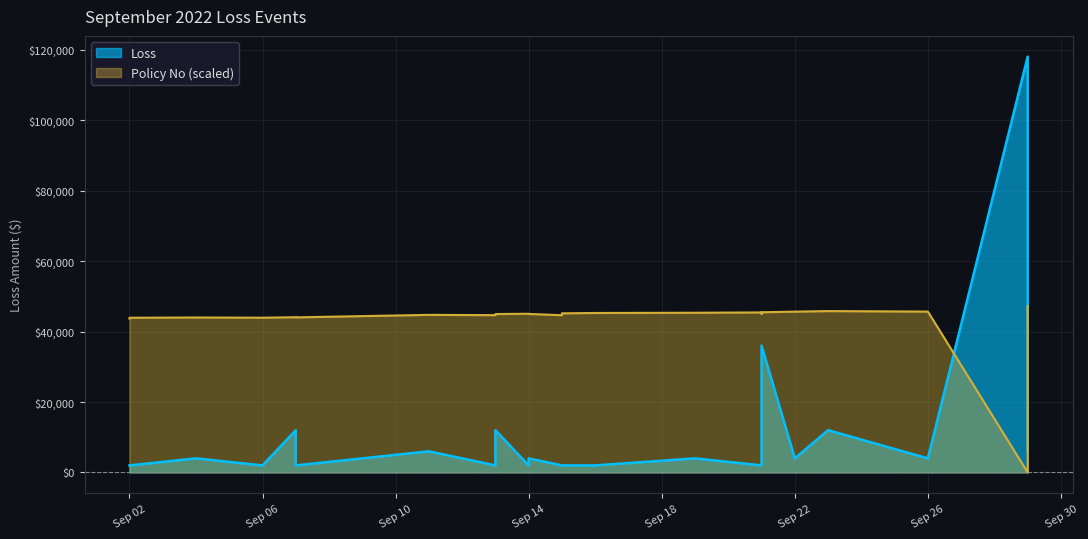

Which has a higher value, 2022-09-15 or 2022-09-23?

2022-09-23